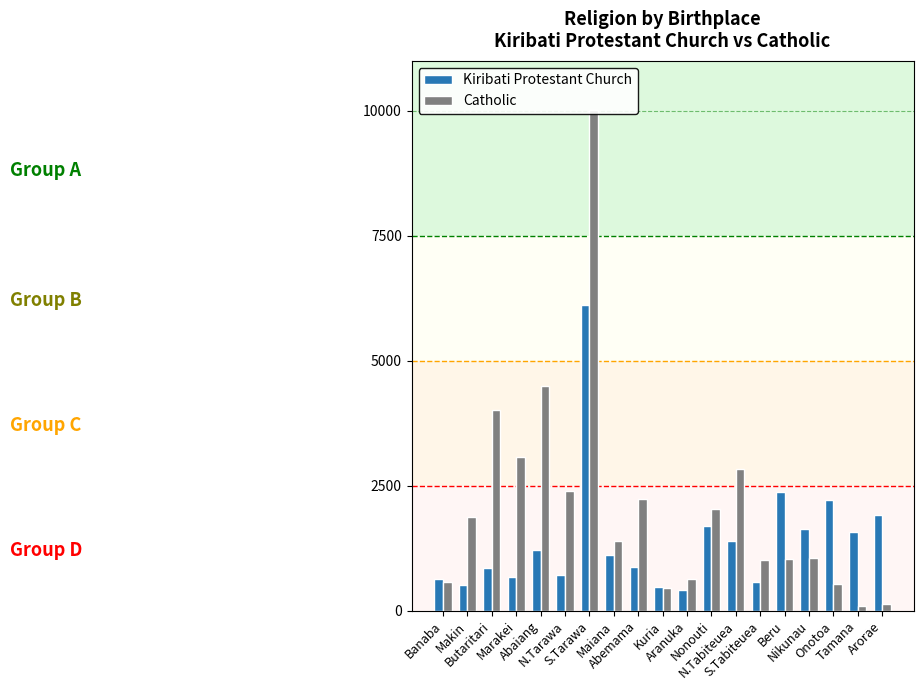

True or false: Catholic has a value of 2042 at Nonouti.

True